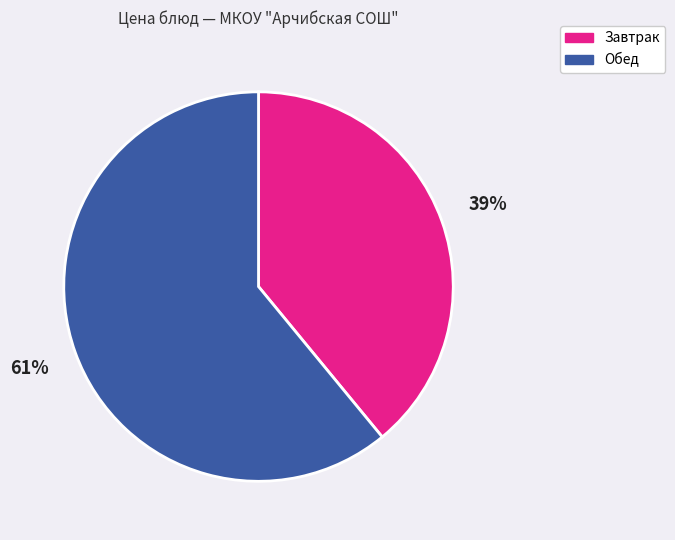

Is there any slice that represents more than half of the pie?

Yes